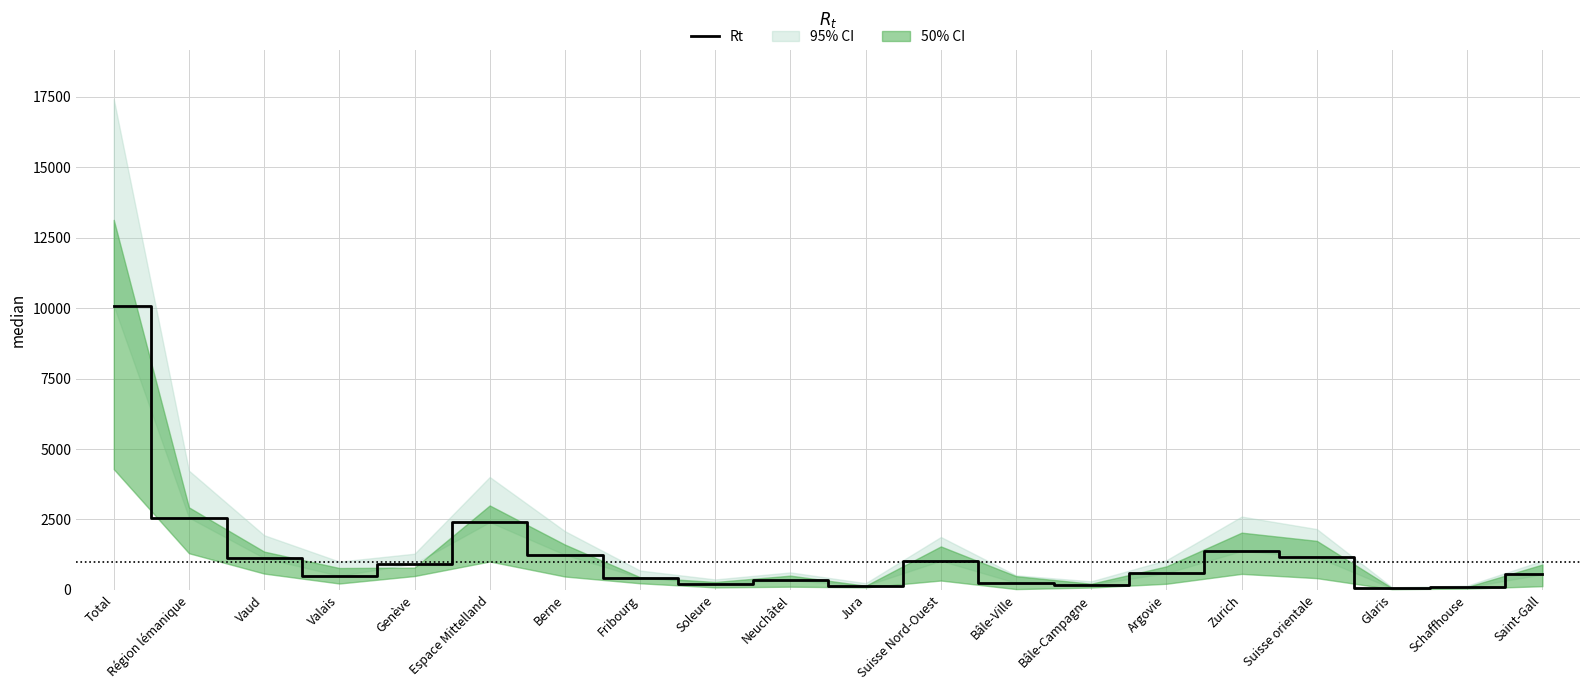

Rank the categories by value from highest to lowest.

Total, Région lémanique, Espace Mittelland, Zurich, Berne, Suisse orientale, Vaud, Suisse Nord-Ouest, Genève, Argovie, Saint-Gall, Valais, Fribourg, Neuchâtel, Bâle-Ville, Soleure, Bâle-Campagne, Jura, Schaffhouse, Glaris